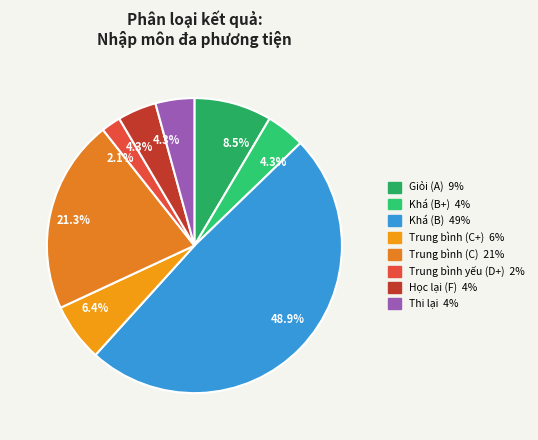

How many slices are in this pie chart?

8